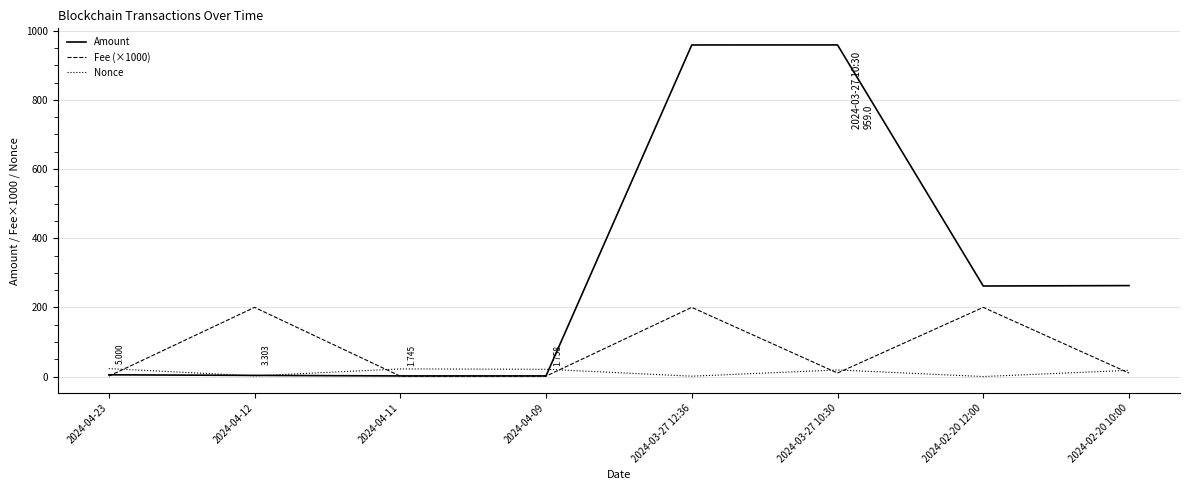

Where does the Fee (×1000) series first go above 10?

2024-04-12